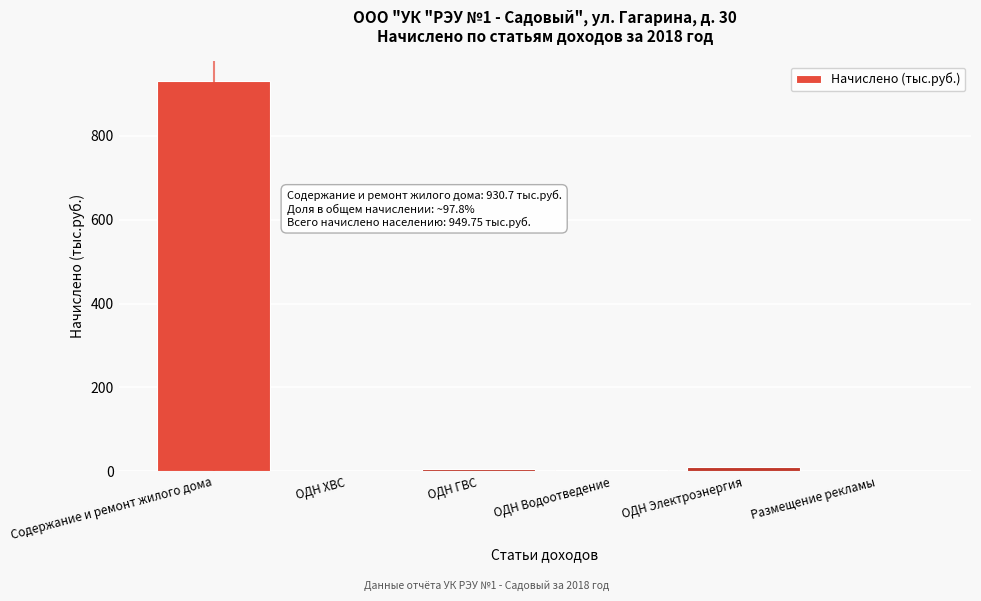

What is the sum of all values?

951.5